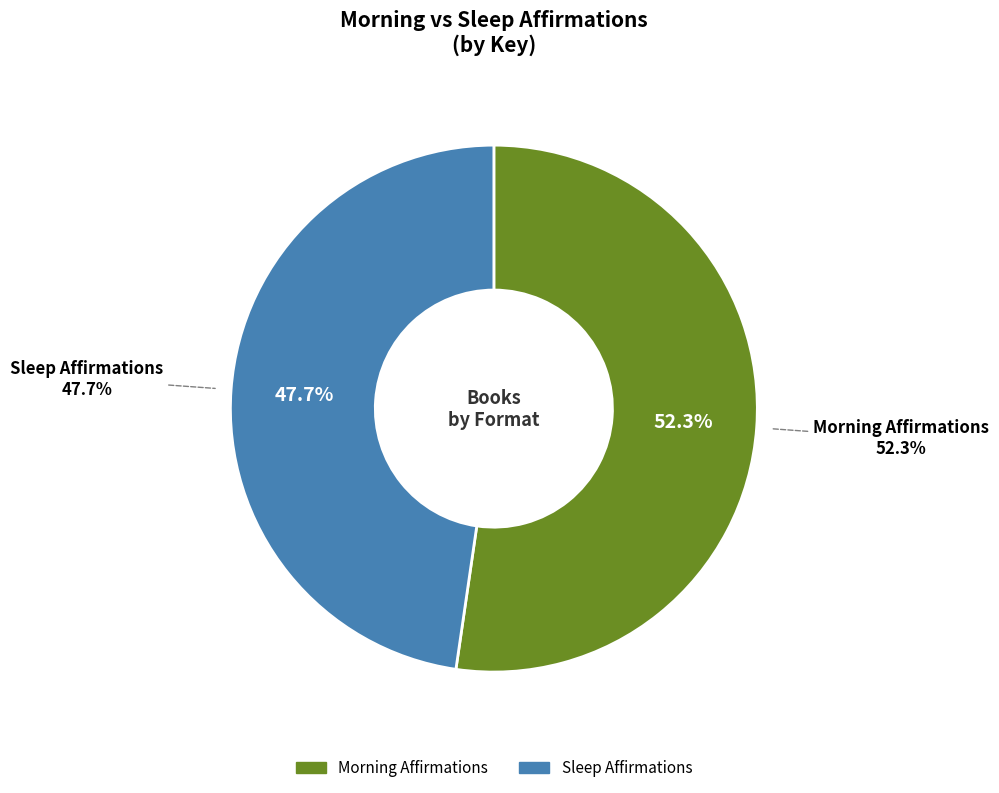

To the nearest percent, what is the difference between the largest and smallest slice percentages?

5%